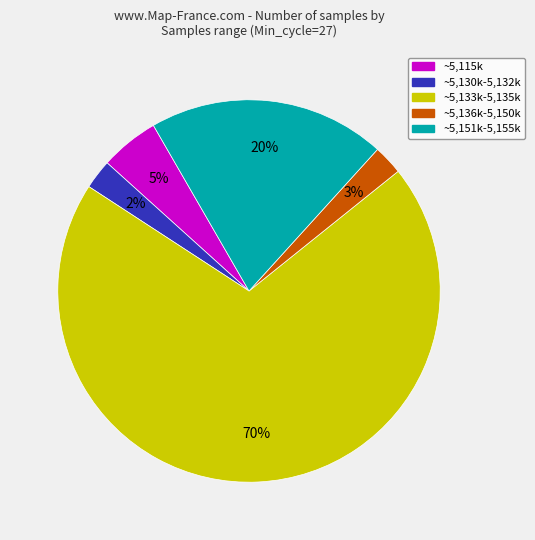

Is there any slice that represents more than half of the pie?

Yes